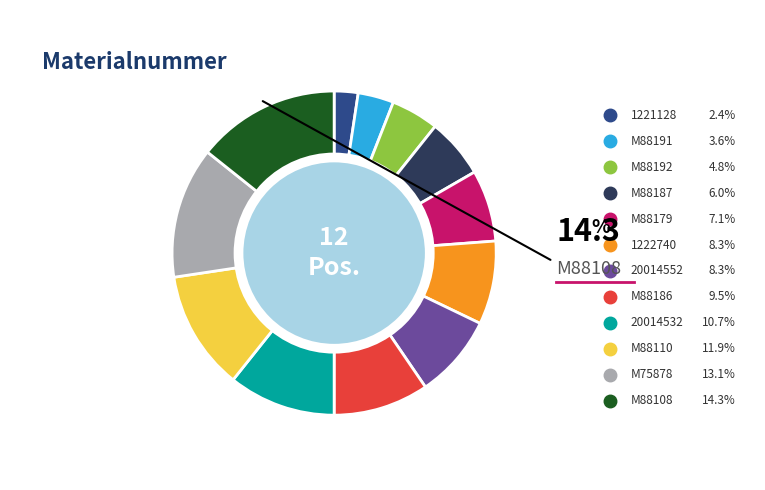

What is the largest slice in the pie chart?

M88108